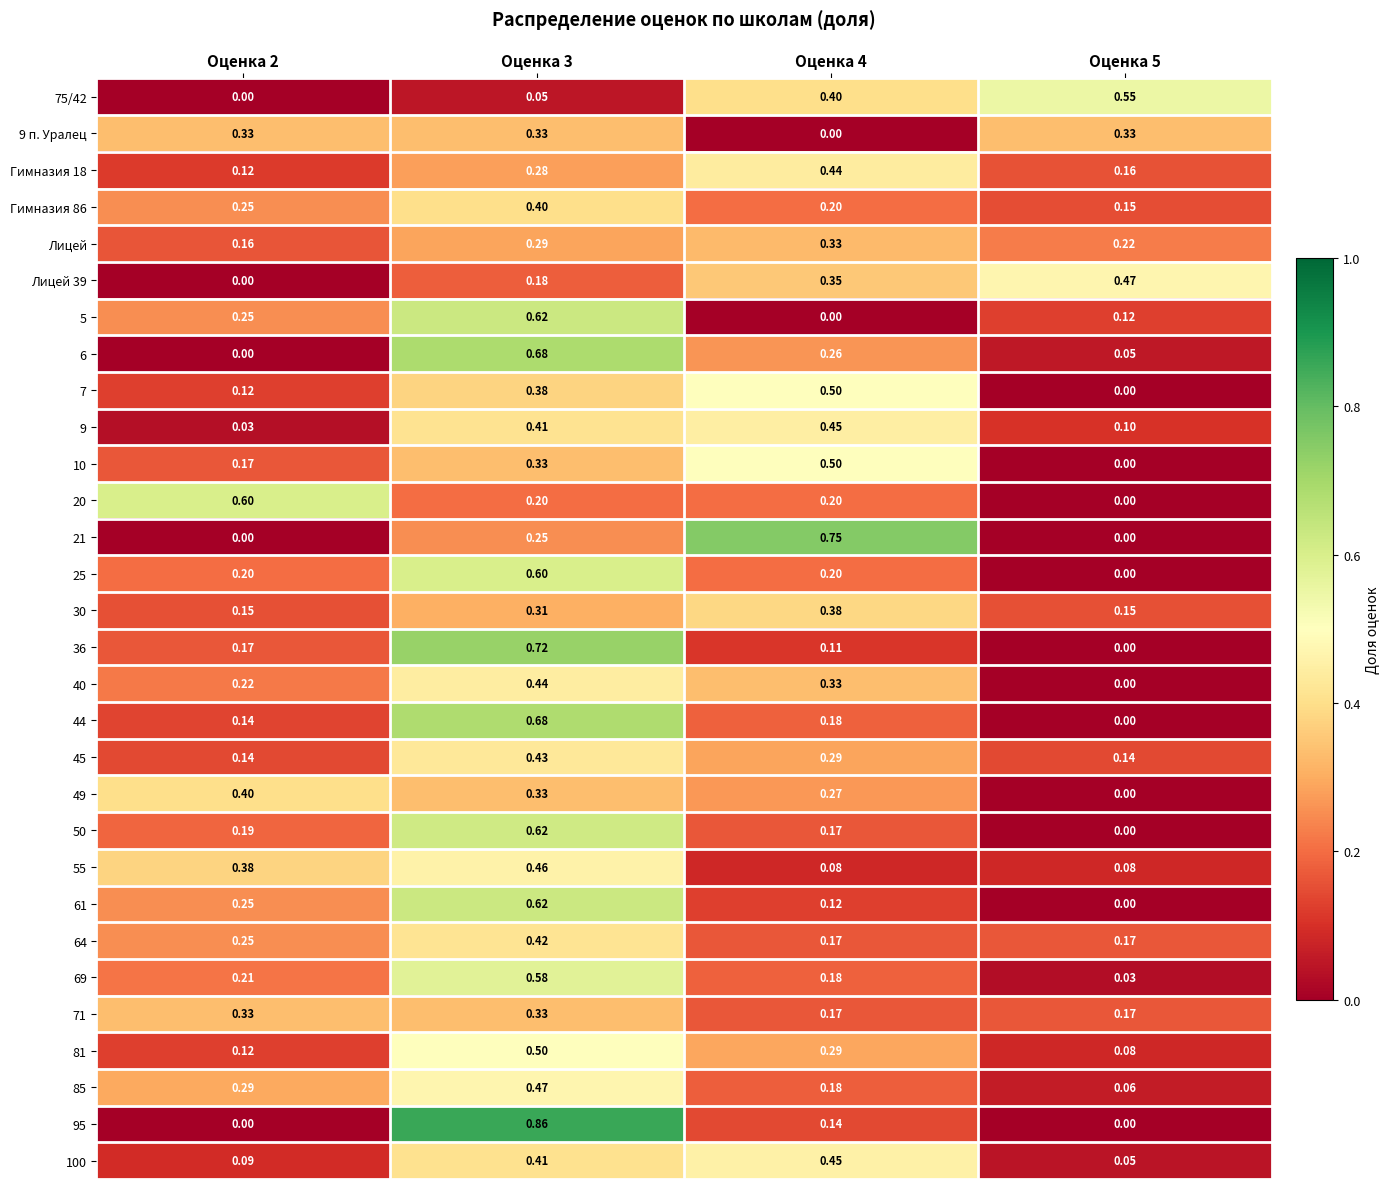

Is the value of 5 at Оценка 5 greater than the value of 45 at Оценка 2?

No